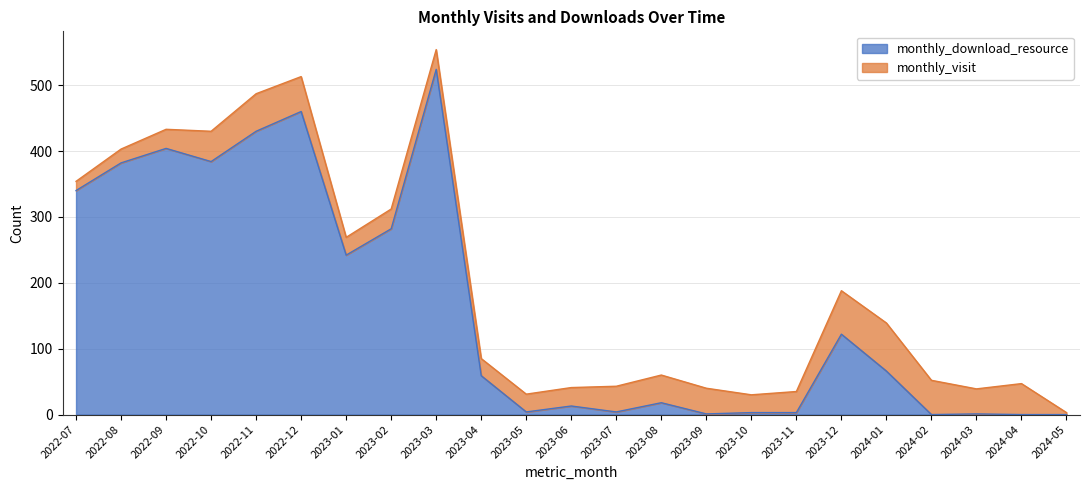

Does the chart have visible grid lines?

Yes